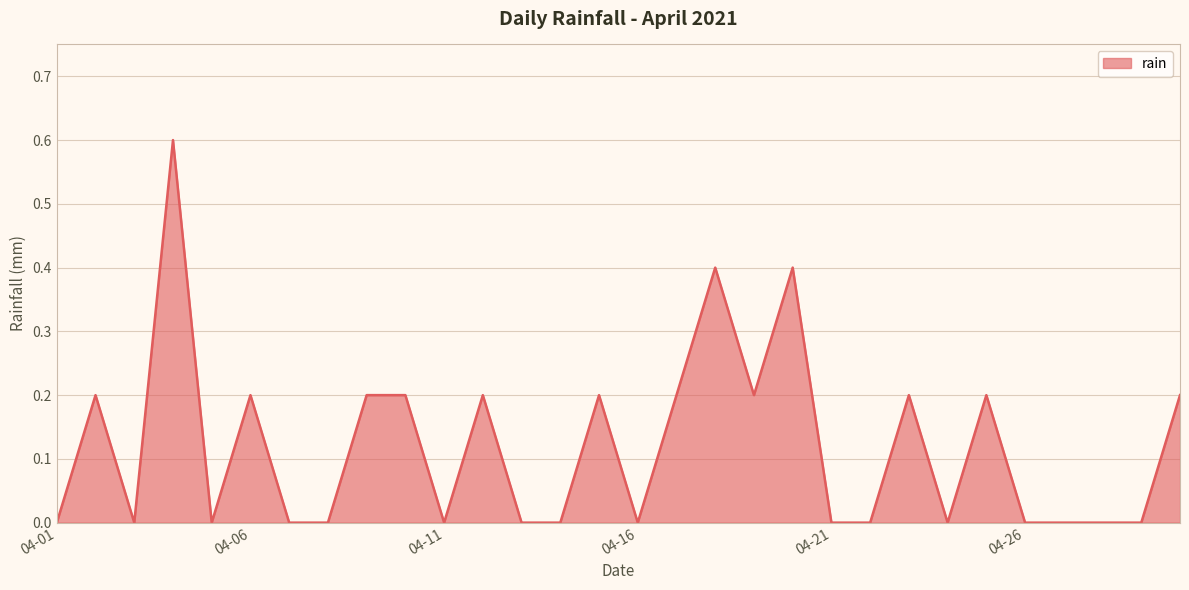

What is the difference between the maximum and minimum values?

0.6